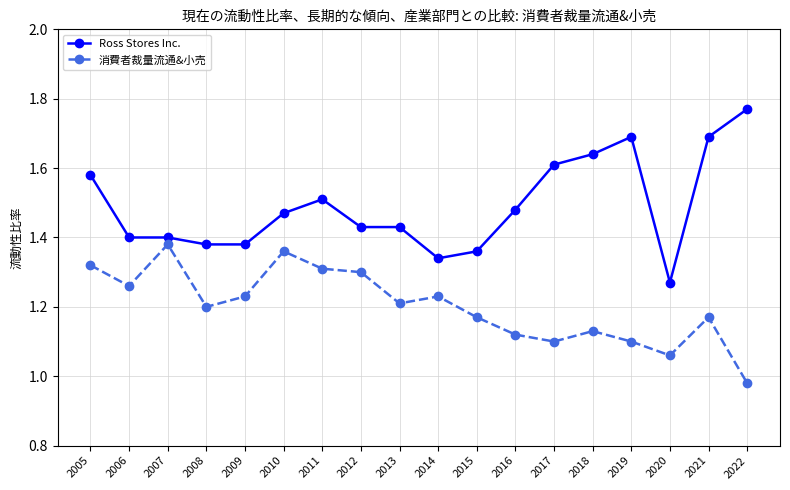

Does the chart display data point markers on the line(s)?

Yes